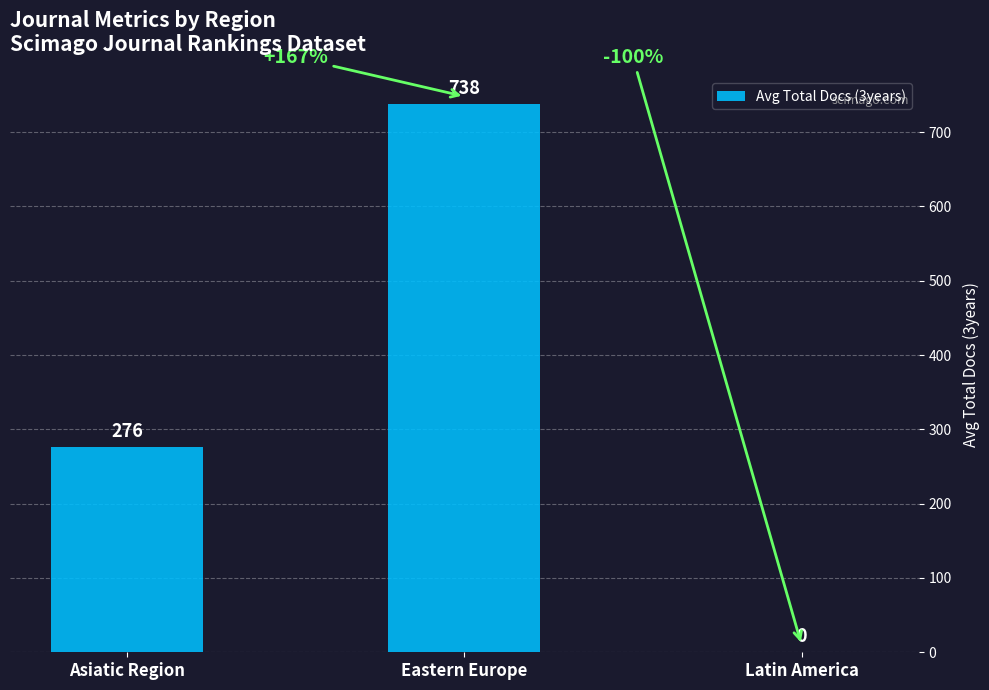

What is the maximum value shown in the chart?

738